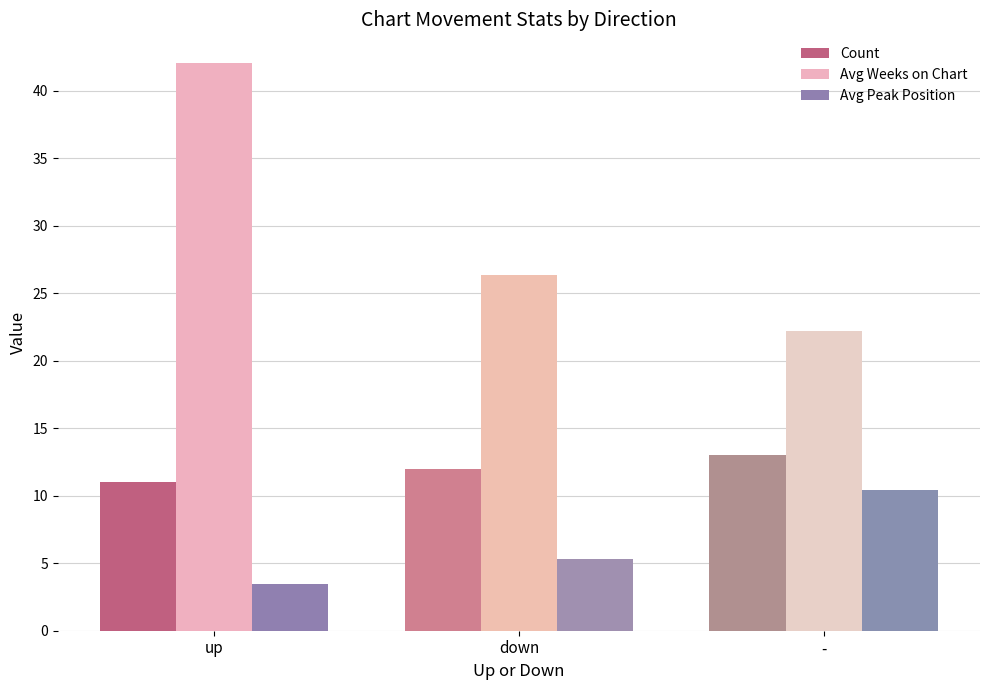

What is the difference between the maximum and minimum values in the Avg Peak Position series?

7.0